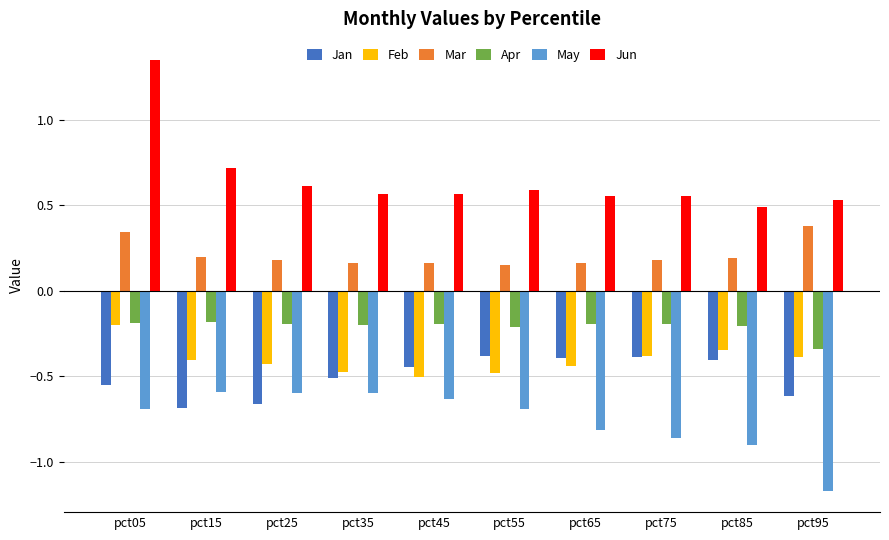

Which series has the largest total across all categories?

Jun